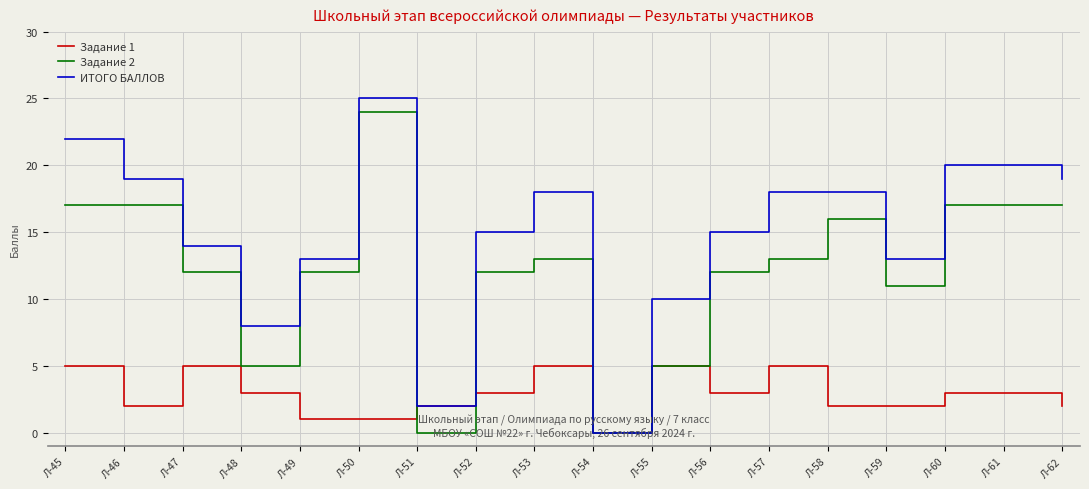

What are all the series names shown in the legend?

Задание 1, Задание 2, ИТОГО БАЛЛОВ